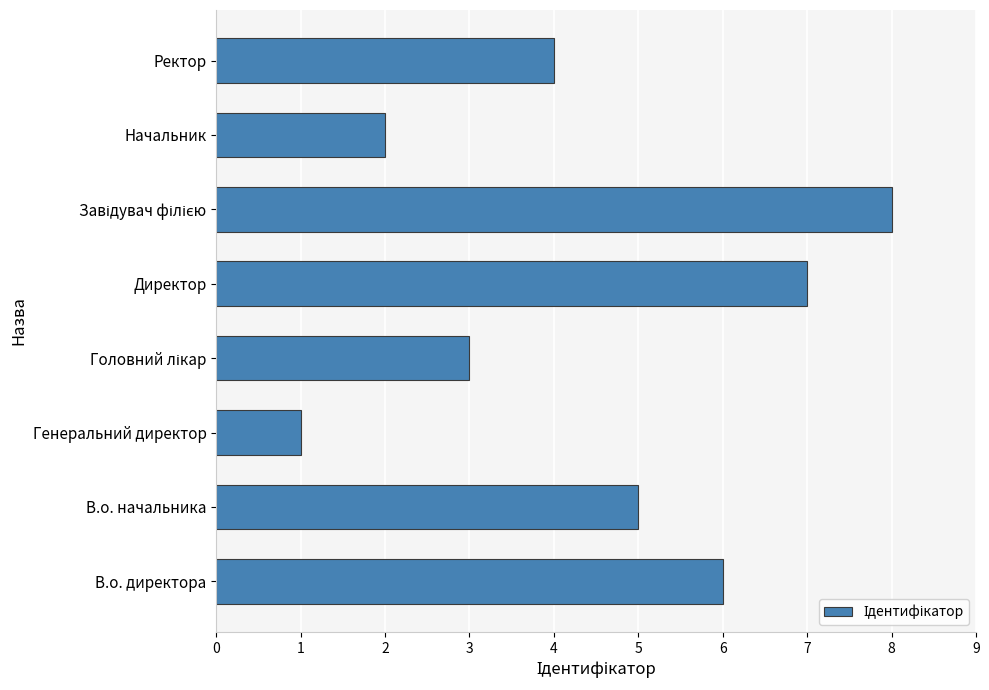

Reading bottom to top, extract all data points from this chart.

6	5	1	3	7	8	2	4